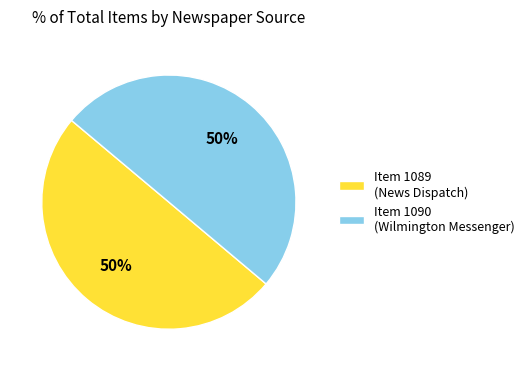

How many segments does this pie chart have?

2